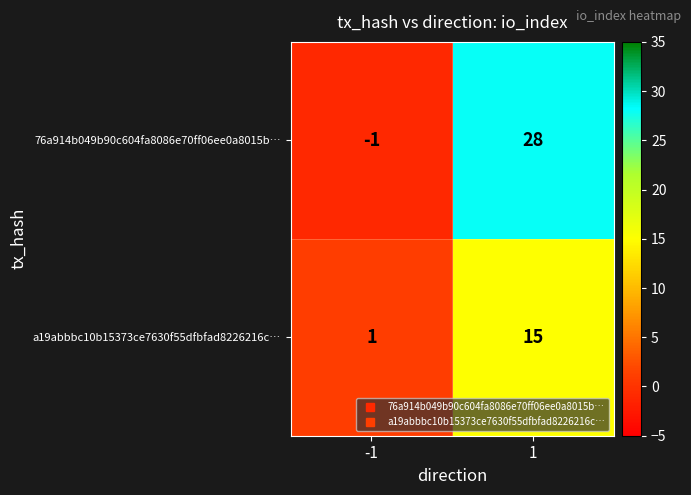

What is the total value across all series at 1?

43